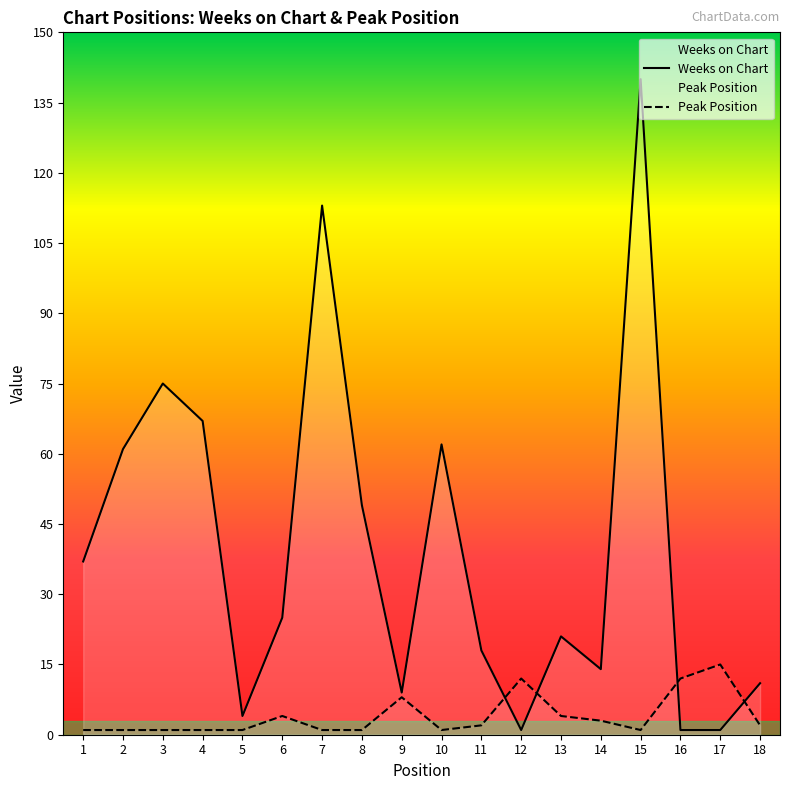

How many distinct data groups are displayed?

2